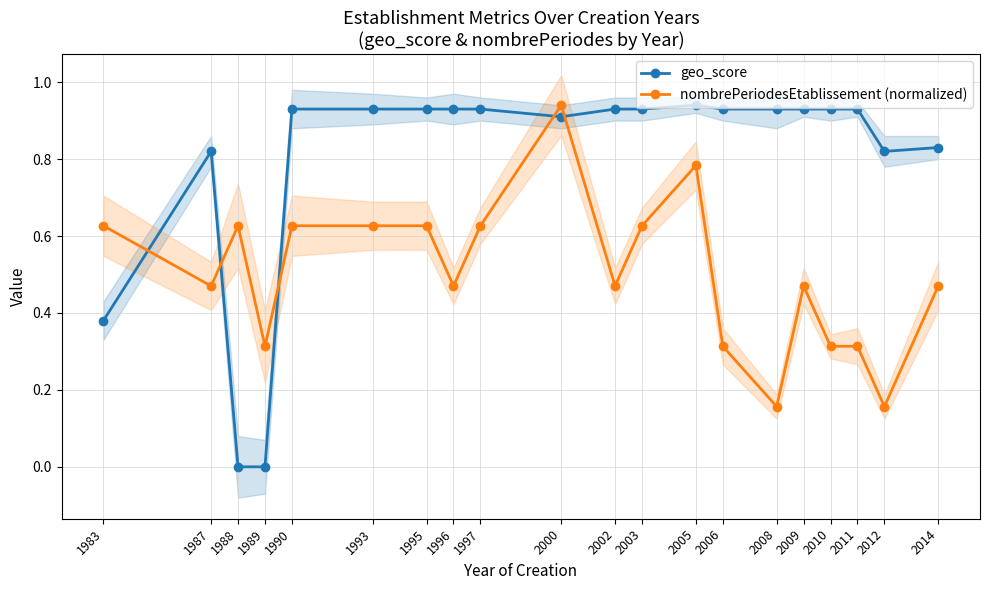

Is the value of nombrePeriodesEtablissement (normalized) at 1983 greater than the value of geo_score at 1988?

Yes